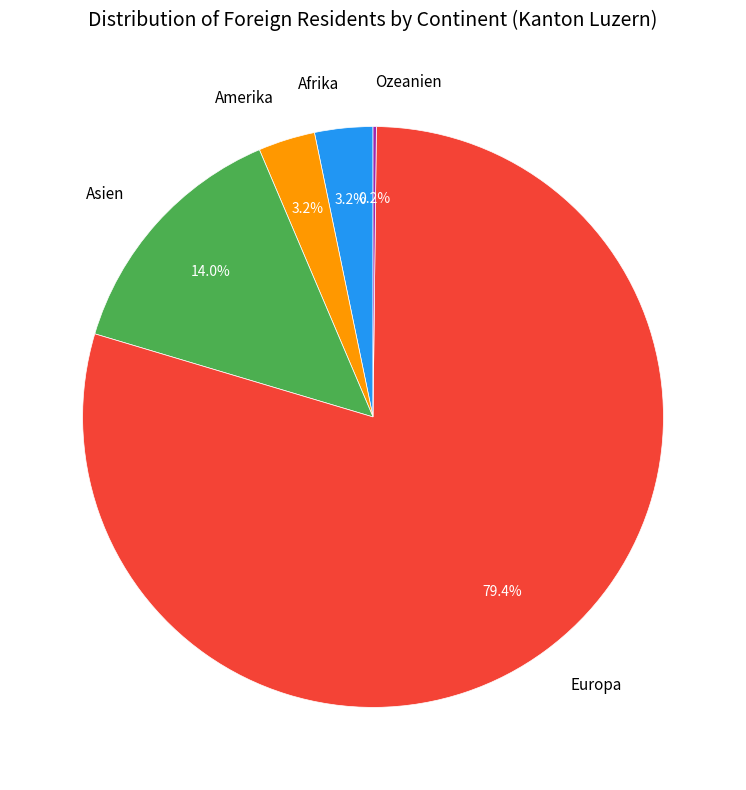

Combined, do Asien and Afrika account for over 50%?

No